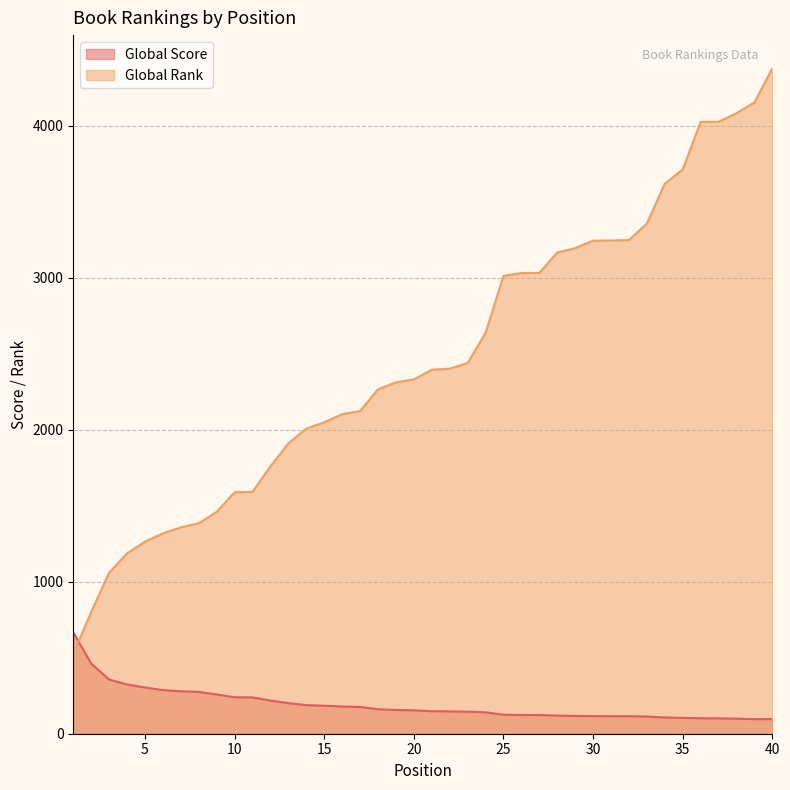

Rank the categories by Global Rank value from highest to lowest.

40, 39, 38, 37, 36, 35, 34, 33, 32, 31, 30, 29, 28, 27, 26, 25, 24, 23, 22, 21, 20, 19, 18, 17, 16, 15, 14, 13, 12, 11, 10, 9, 8, 7, 6, 5, 4, 3, 2, 1